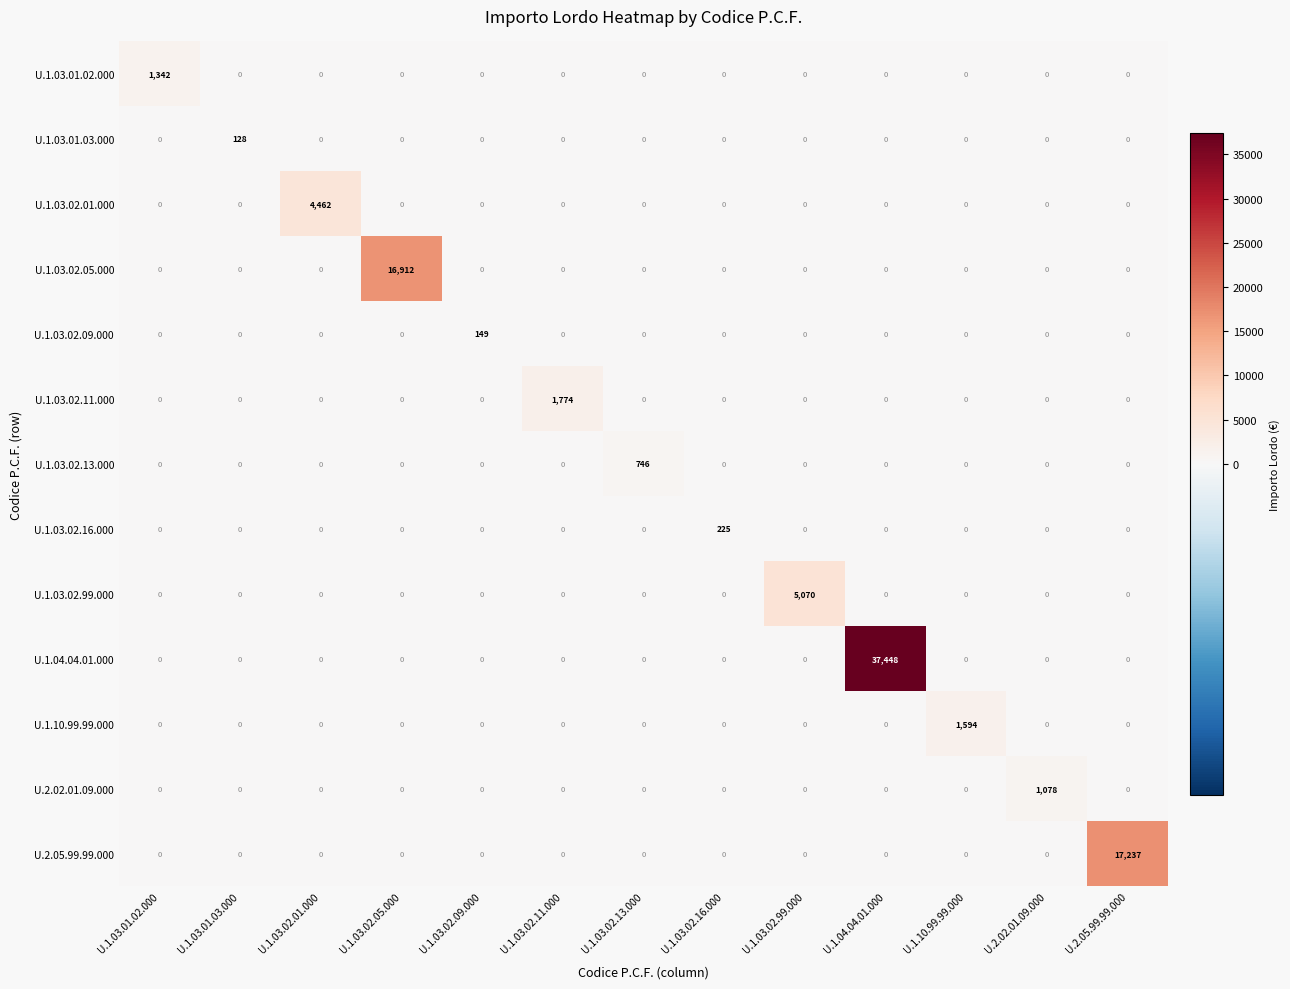

List the series in order of their peak value, highest first.

U.1.04.04.01.000, U.2.05.99.99.000, U.1.03.02.05.000, U.1.03.02.99.000, U.1.03.02.01.000, U.1.03.02.11.000, U.1.10.99.99.000, U.1.03.01.02.000, U.2.02.01.09.000, U.1.03.02.13.000, U.1.03.02.16.000, U.1.03.02.09.000, U.1.03.01.03.000